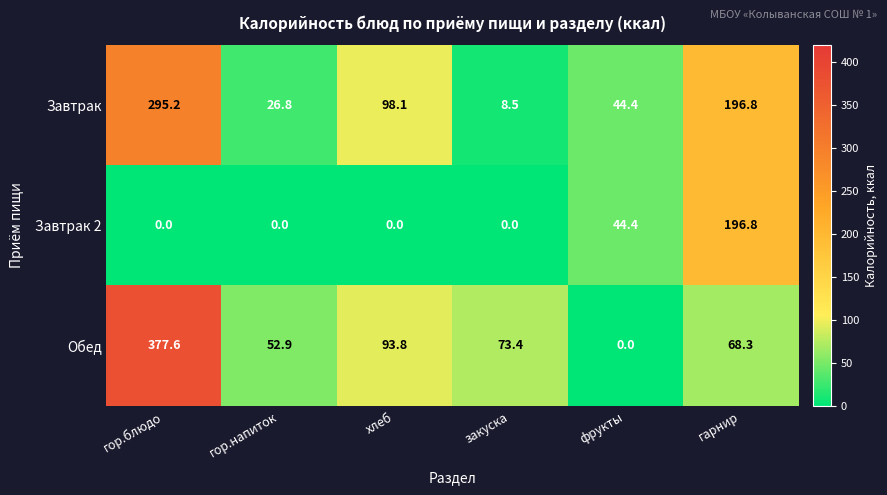

What is the difference between the highest and lowest values at хлеб?

98.1